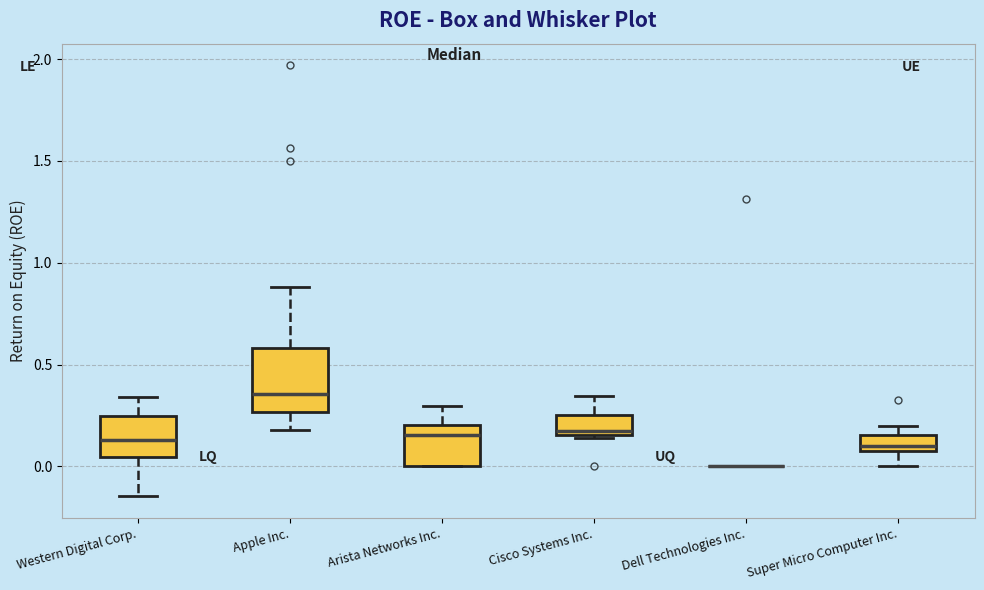

Where does the median line of the box for Arista Networks Inc. sit on the y-axis? The values are not printed on the chart, so give them approximately, as read against the axis.

0.15